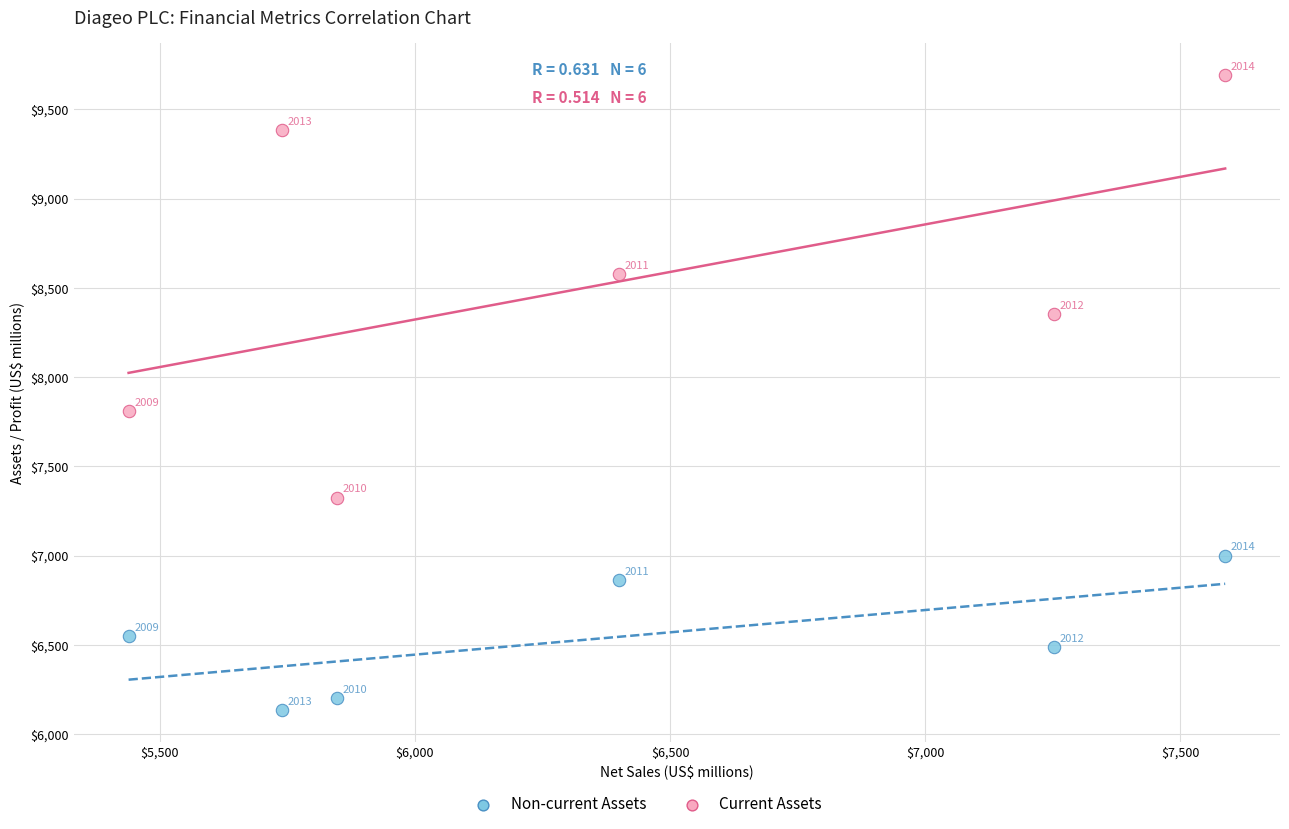

Which series has the largest Y range (max minus min)?

Current Assets